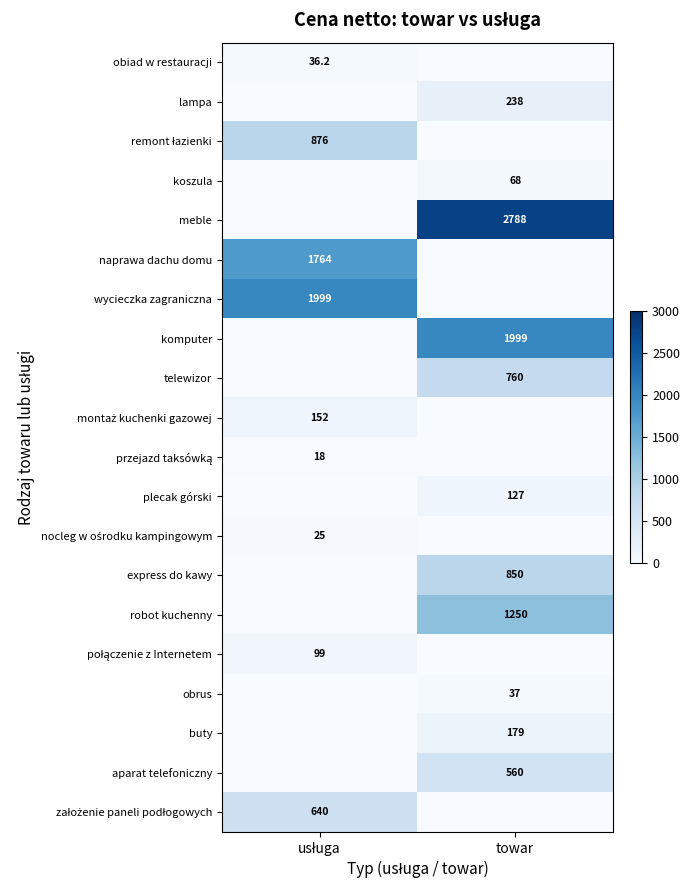

Is the value of express do kawy at towar greater than the value of telewizor at towar?

Yes